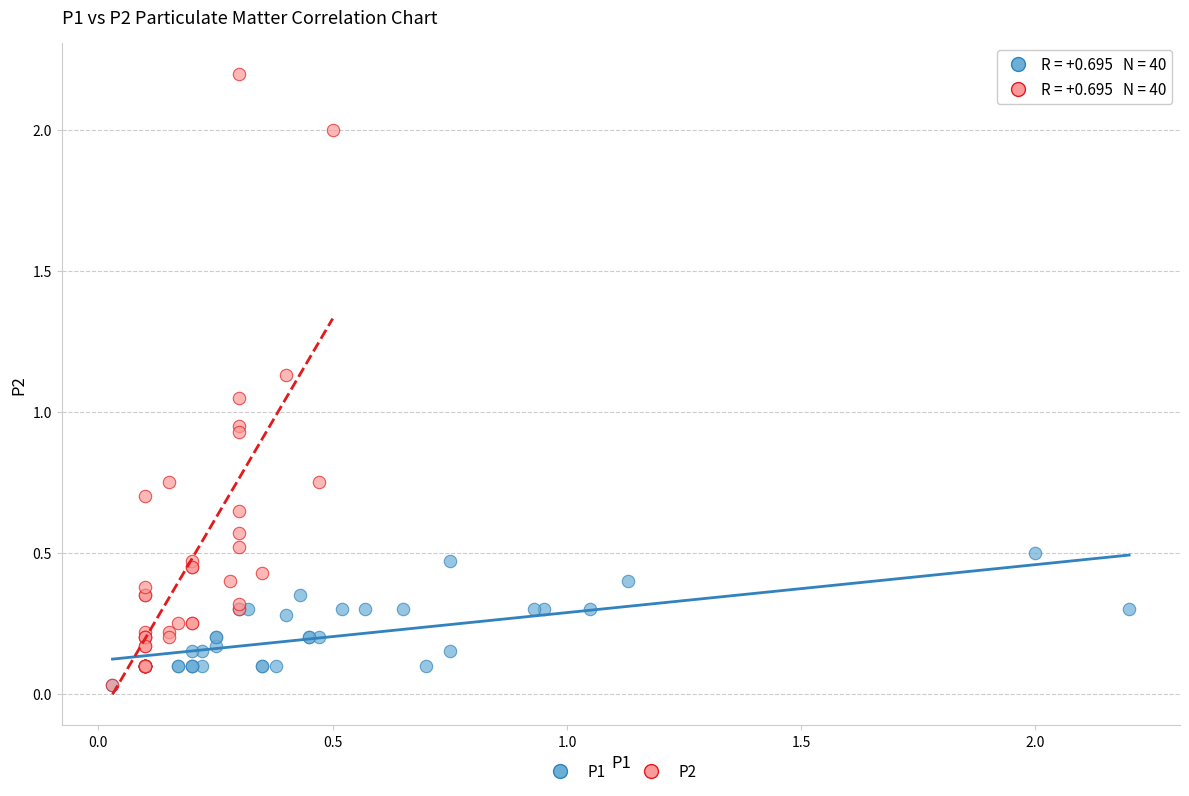

Which series has the largest Y range (max minus min)?

P2